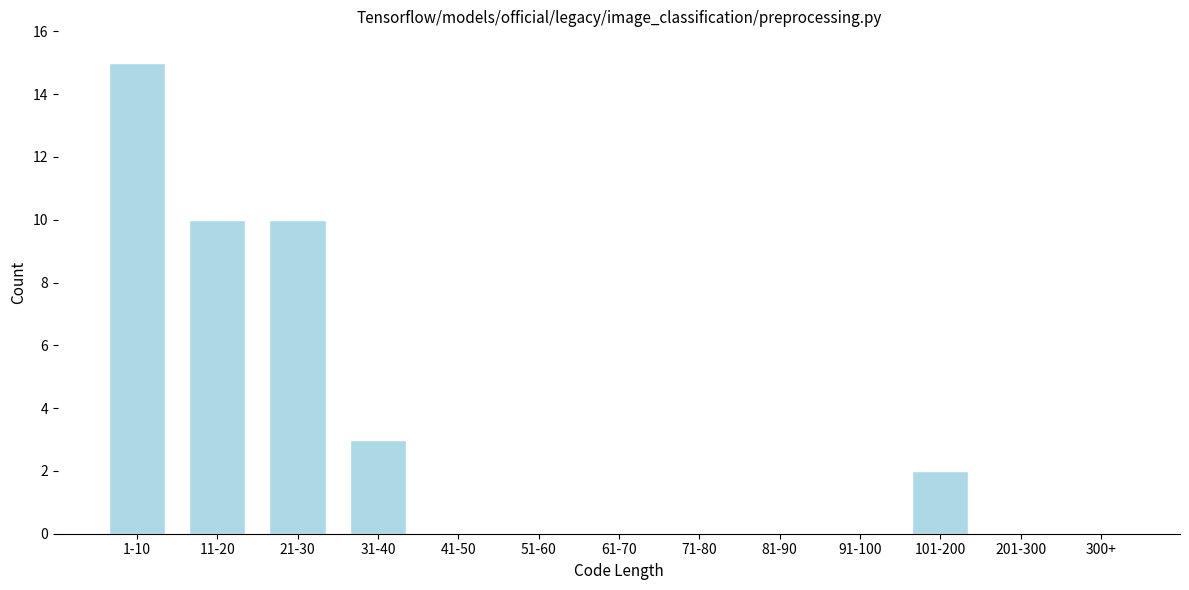

Reading left to right, extract all data points from this chart.

1-10=15	11-20=10	21-30=10	31-40=3	41-50=0	51-60=0	61-70=0	71-80=0	81-90=0	91-100=0	101-200=2	201-300=0	300+=0